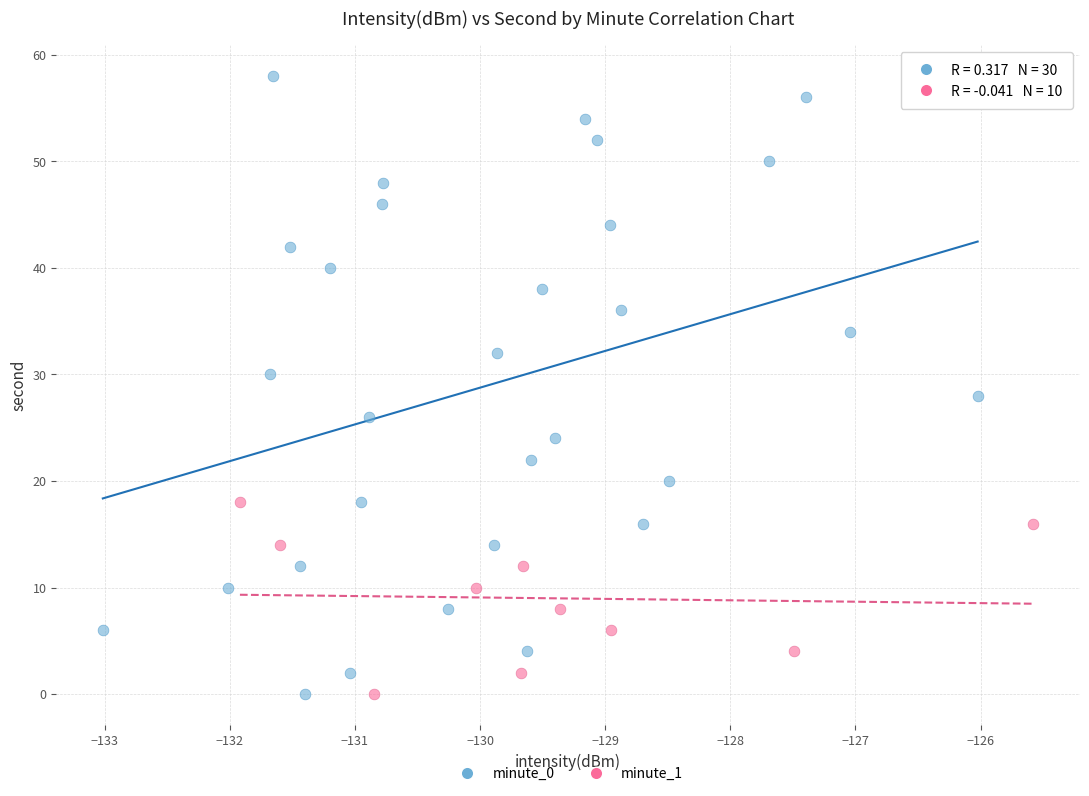

Which series contains the highest Y value?

minute_0